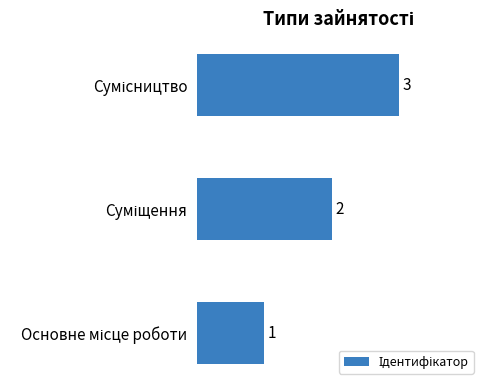

How many values are between 1 and 3?

3